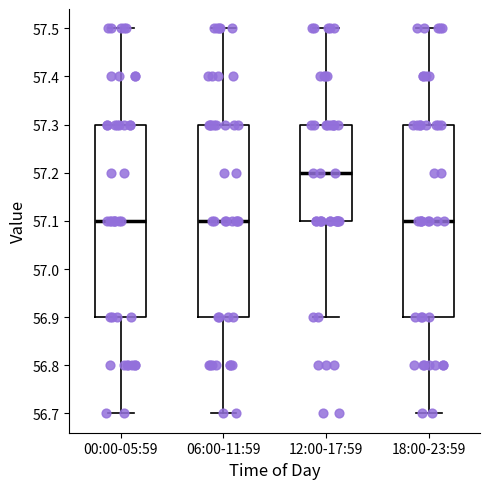

Which box's median line is the highest?

12:00-17:59